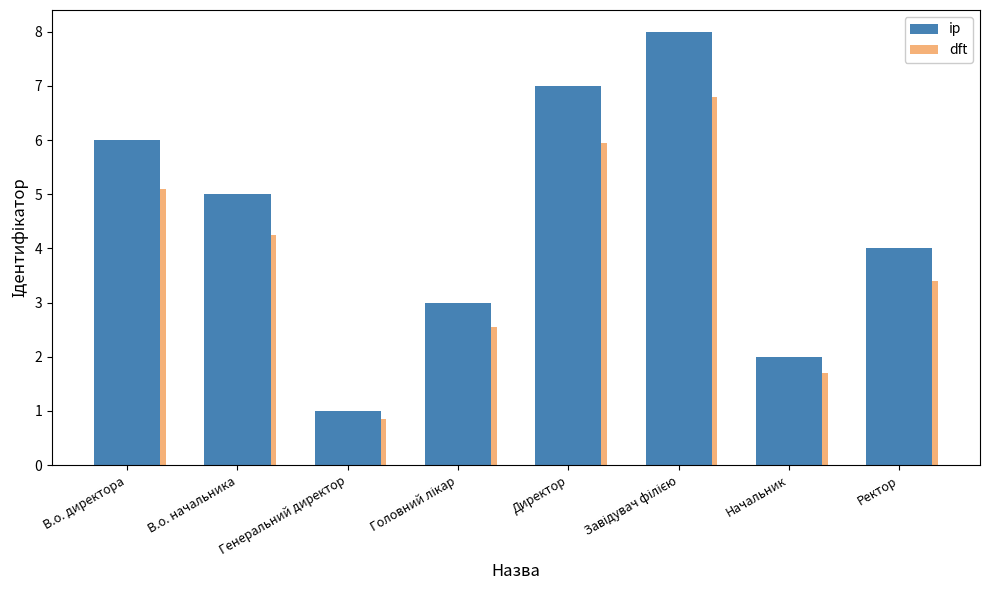

Is the value of ip at В.о. начальника greater than the value of dft at Генеральний директор?

Yes